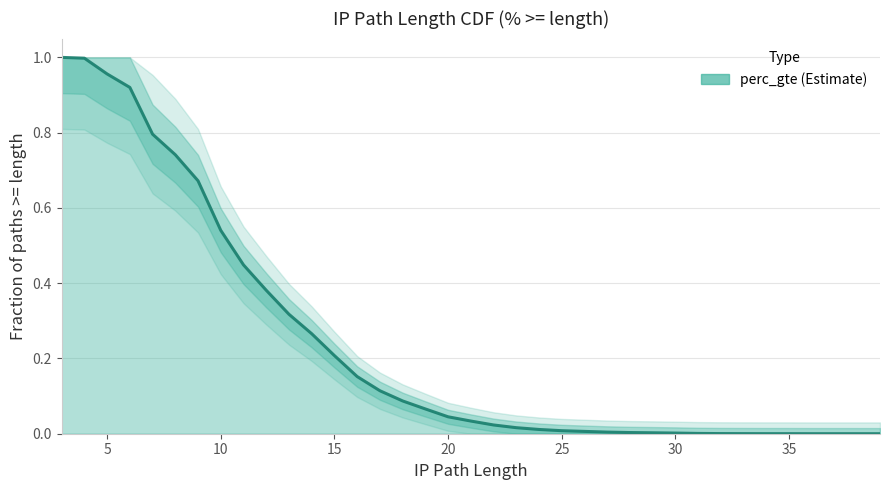

Is this an area chart (filled region under the line)?

No